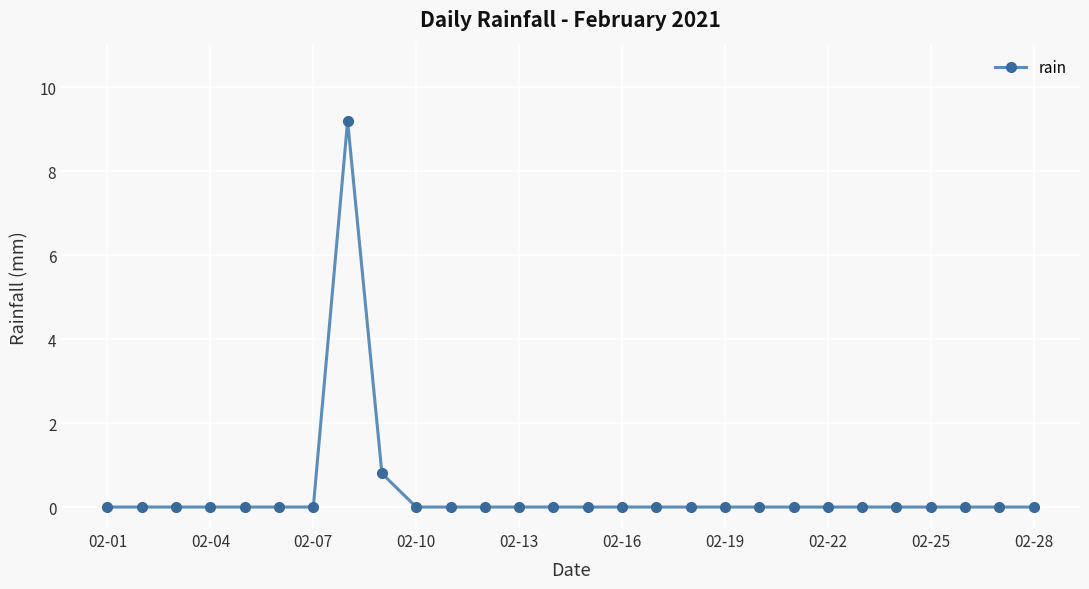

What is the maximum value shown in the chart?

9.2